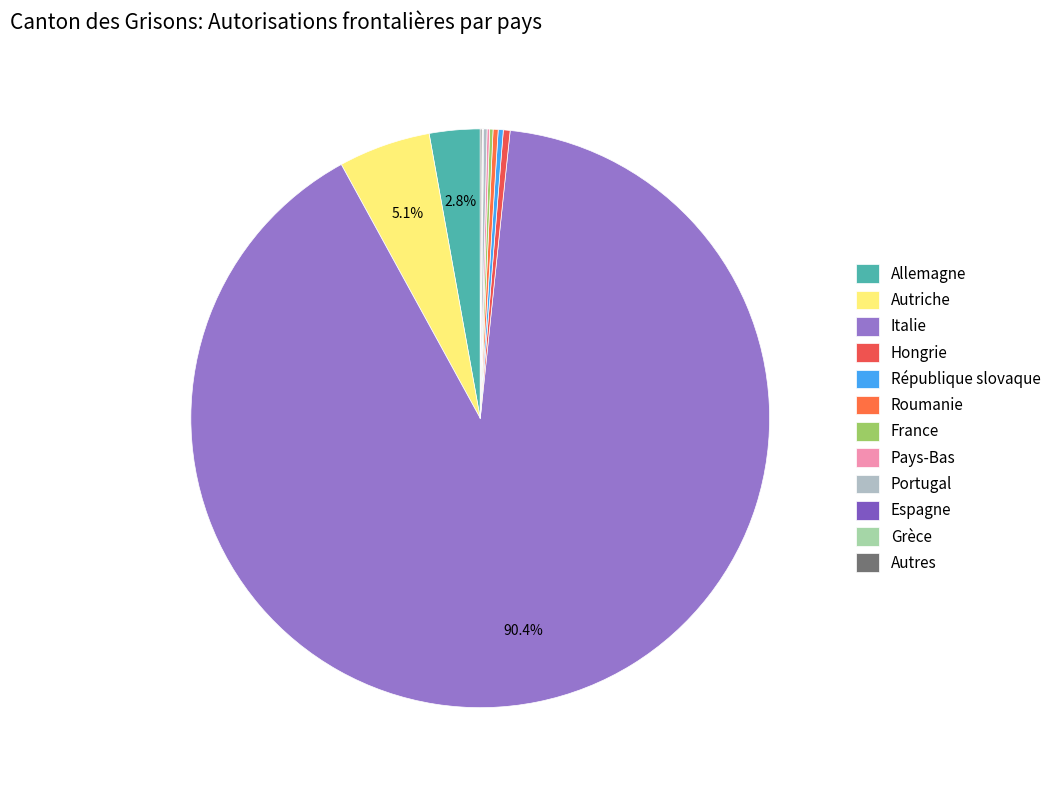

What portion of the pie excludes Roumanie?

99.7%